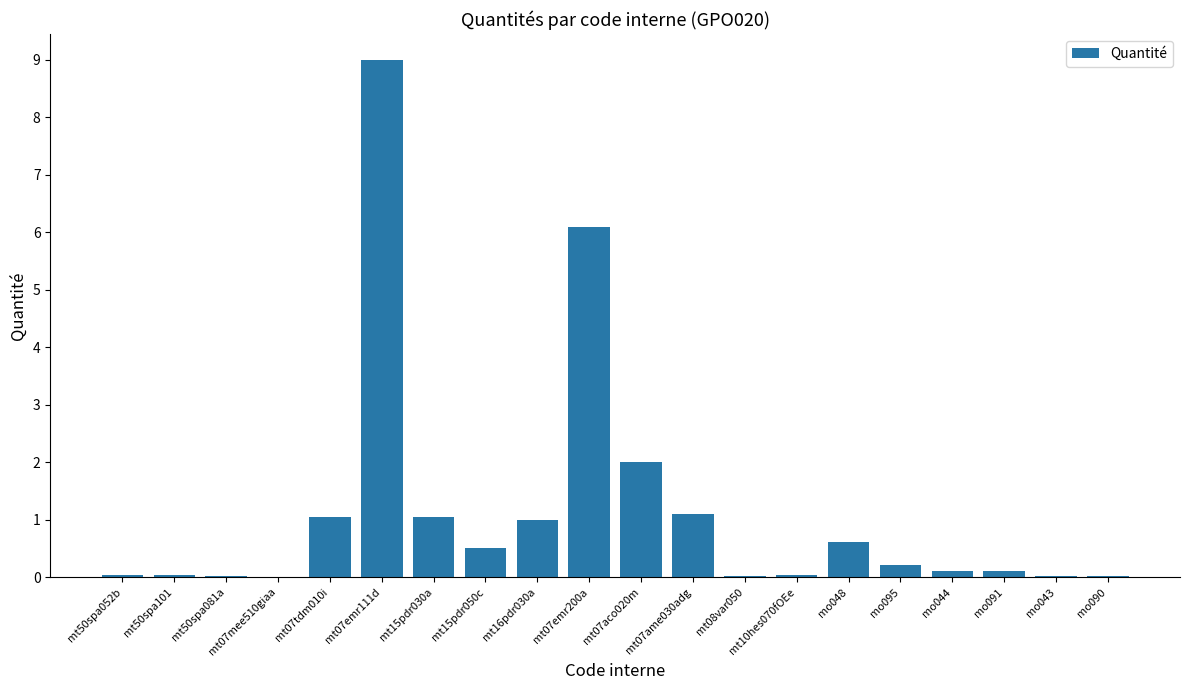

What is the change in value from mt50spa081a to mt07tdm010i?

+1.0